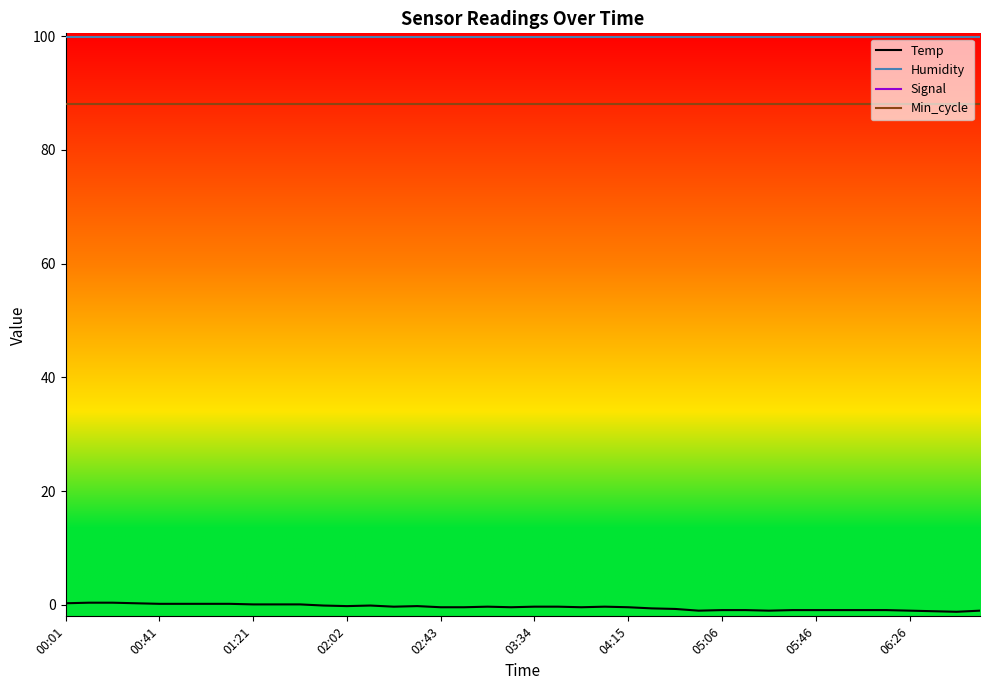

Which series has the largest range (max minus min)?

Signal